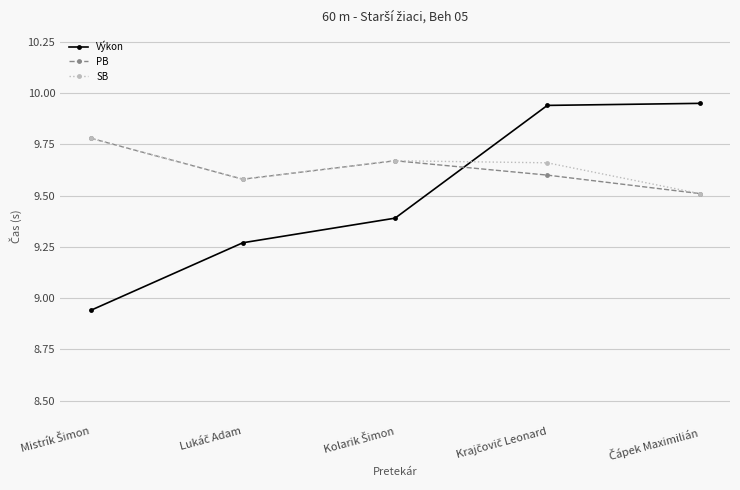

Which series has the largest range (max minus min)?

Výkon